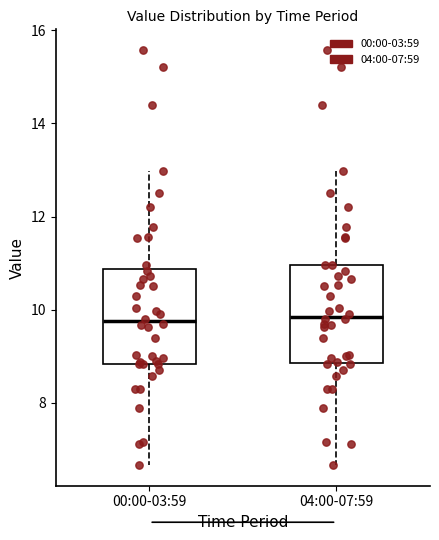

Where does the median line of the box for 04:00-07:59 sit on the y-axis? The values are not printed on the chart, so give them approximately, as read against the axis.

9.8